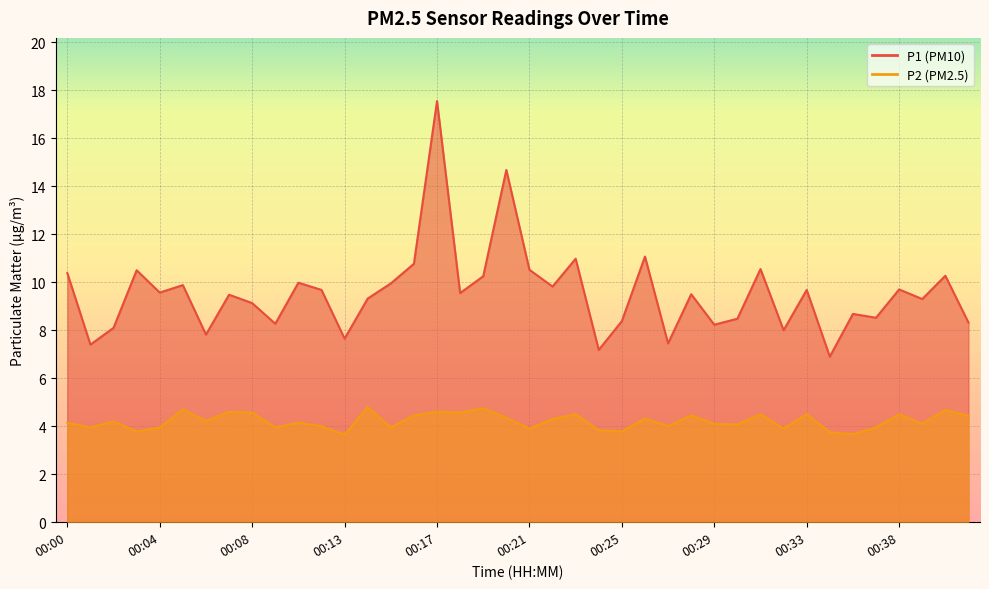

Reading right to left, list all the values displayed in this chart.

P1: 00:41=8.3	00:40=10.3	00:39=9.3	00:38=9.7	00:37=8.5	00:36=8.7	00:35=6.9	00:33=9.7	00:32=8.0	00:31=10.6	00:30=8.5	00:29=8.2	00:28=9.5	00:27=7.5	00:26=11.1	00:25=8.4	00:24=7.2	00:23=11.0	00:22=9.8	00:21=10.5	00:20=14.7	00:19=10.2	00:18=9.6	00:17=17.6	00:16=10.8	00:15=9.9	00:14=9.3	00:13=7.7	00:12=9.7	00:11=10.0	00:10=8.3	00:08=9.1	00:07=9.5	00:06=7.8	00:05=9.9	00:04=9.6	00:03=10.5	00:02=8.1	00:01=7.4	00:00=10.4
P2: 00:41=4.4	00:40=4.7	00:39=4.1	00:38=4.5	00:37=4.0	00:36=3.7	00:35=3.8	00:33=4.5	00:32=3.9	00:31=4.5	00:30=4.1	00:29=4.1	00:28=4.5	00:27=4.0	00:26=4.3	00:25=3.8	00:24=3.8	00:23=4.5	00:22=4.3	00:21=3.9	00:20=4.3	00:19=4.8	00:18=4.6	00:17=4.6	00:16=4.5	00:15=4.0	00:14=4.8	00:13=3.6	00:12=4.0	00:11=4.2	00:10=4.0	00:08=4.6	00:07=4.6	00:06=4.2	00:05=4.7	00:04=4.0	00:03=3.8	00:02=4.2	00:01=4.0	00:00=4.2